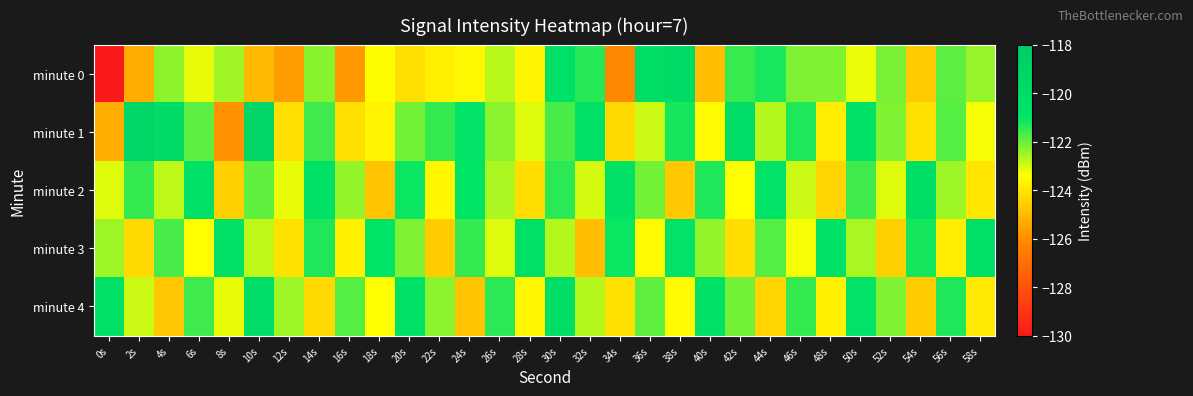

At which category does the chart reach its minimum across all series?

0s